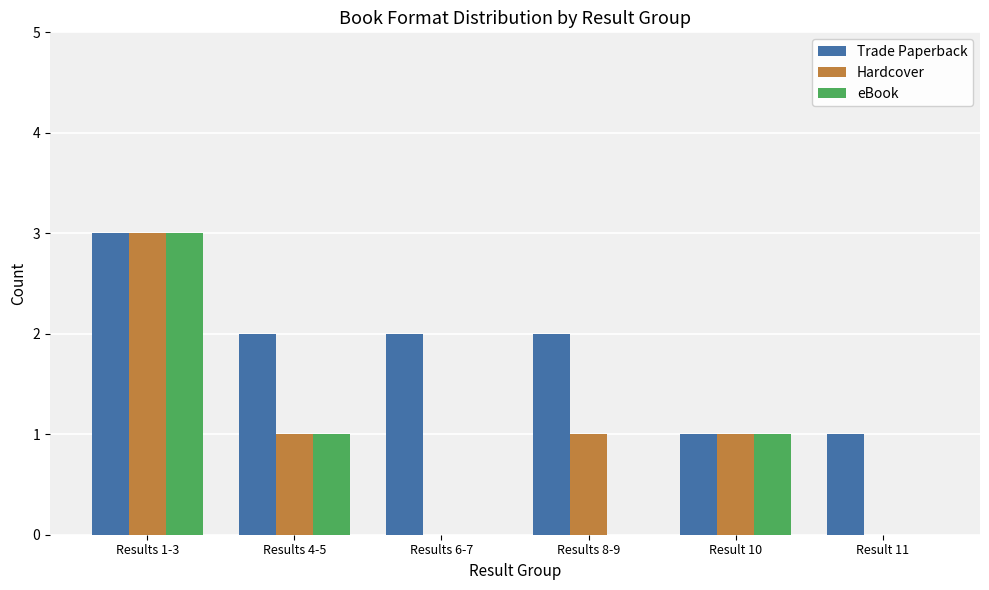

What is the total value across all series at Result 10?

3